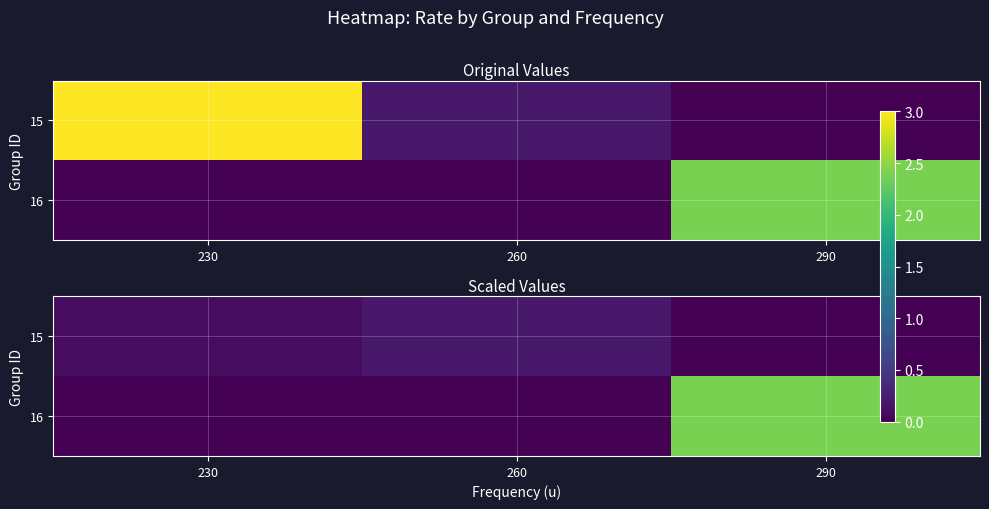

Between 290 and 260, which is larger?

260